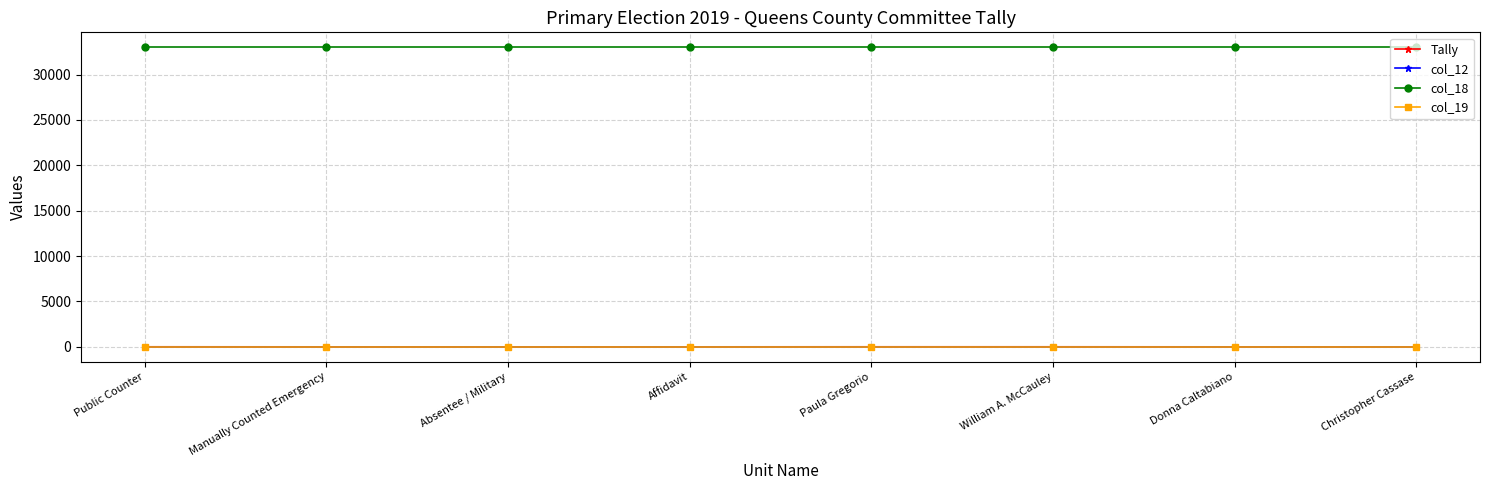

Is it true that Tally equals 5 at Paula Gregorio?

True